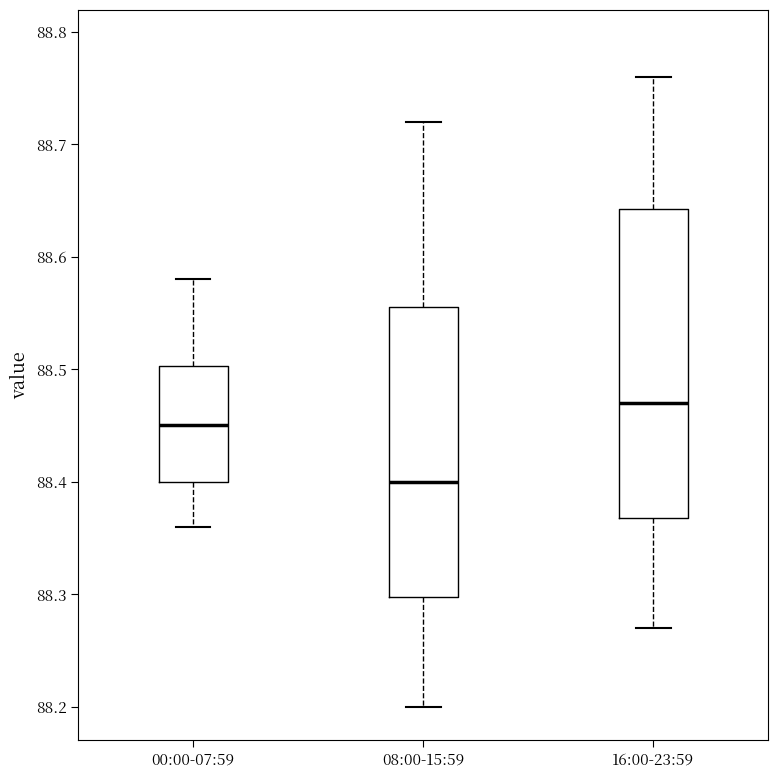

Which box has the highest median line?

16:00-23:59